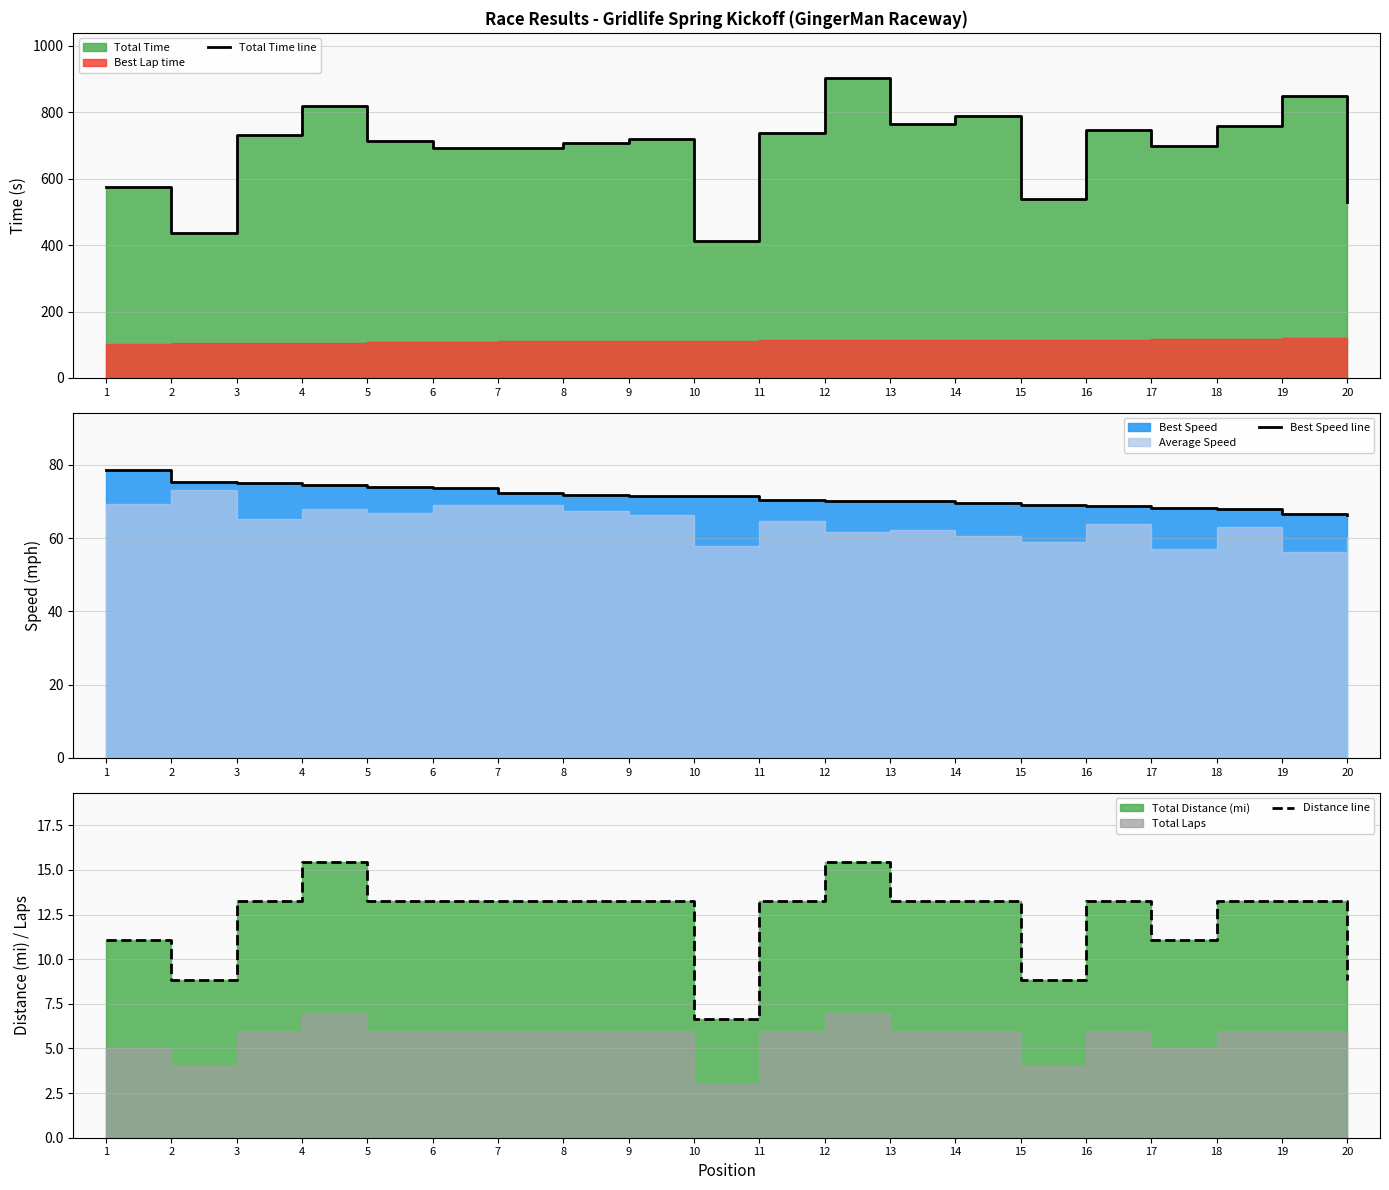

What is the total value across all series at 8?

792.8